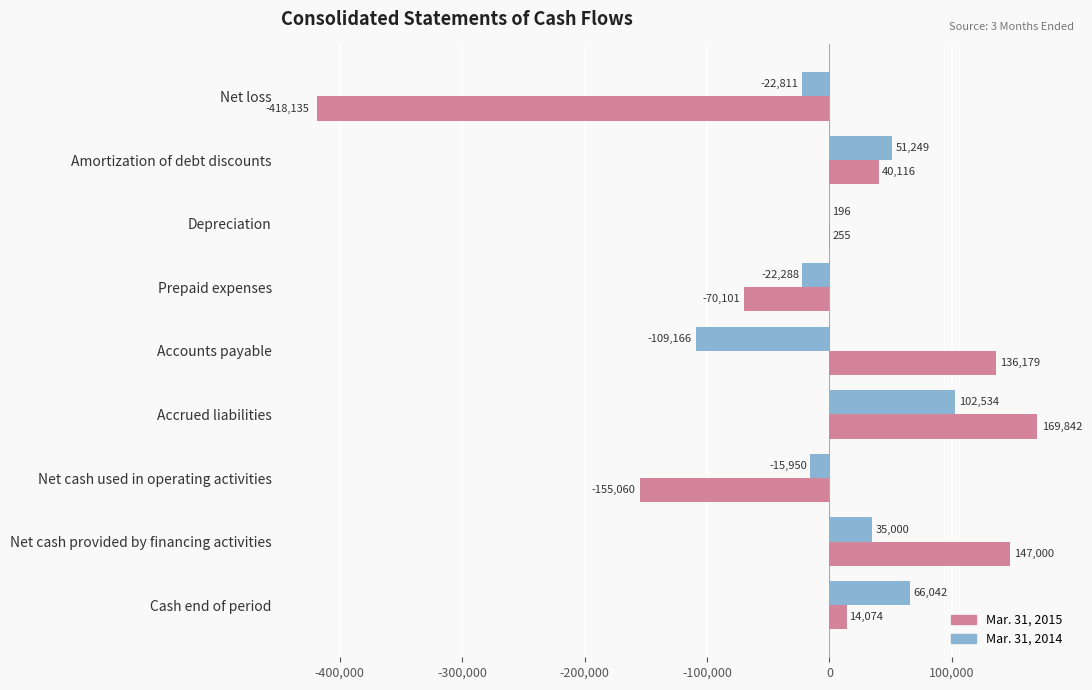

What is the sum of the Mar. 31, 2015 values at Net cash provided by financing activities and Accrued liabilities?

316842